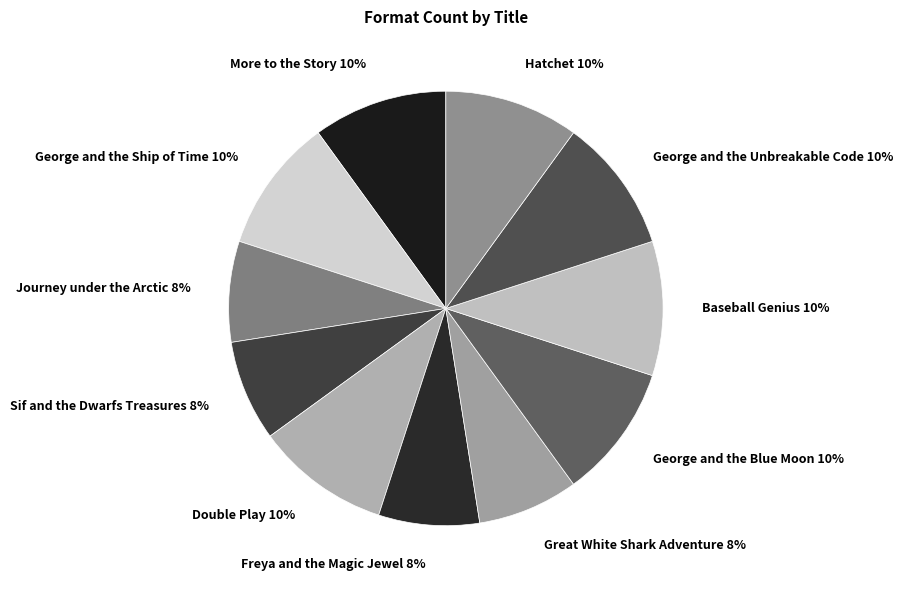

The Journey under the Arctic slice represents 1% of the pie. True or false?

False